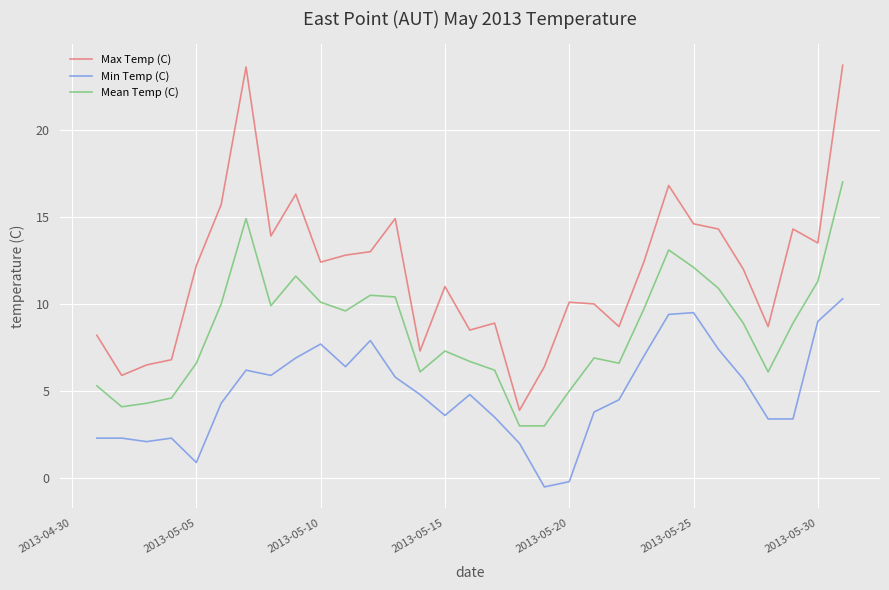

What is the smallest value displayed?

-0.5